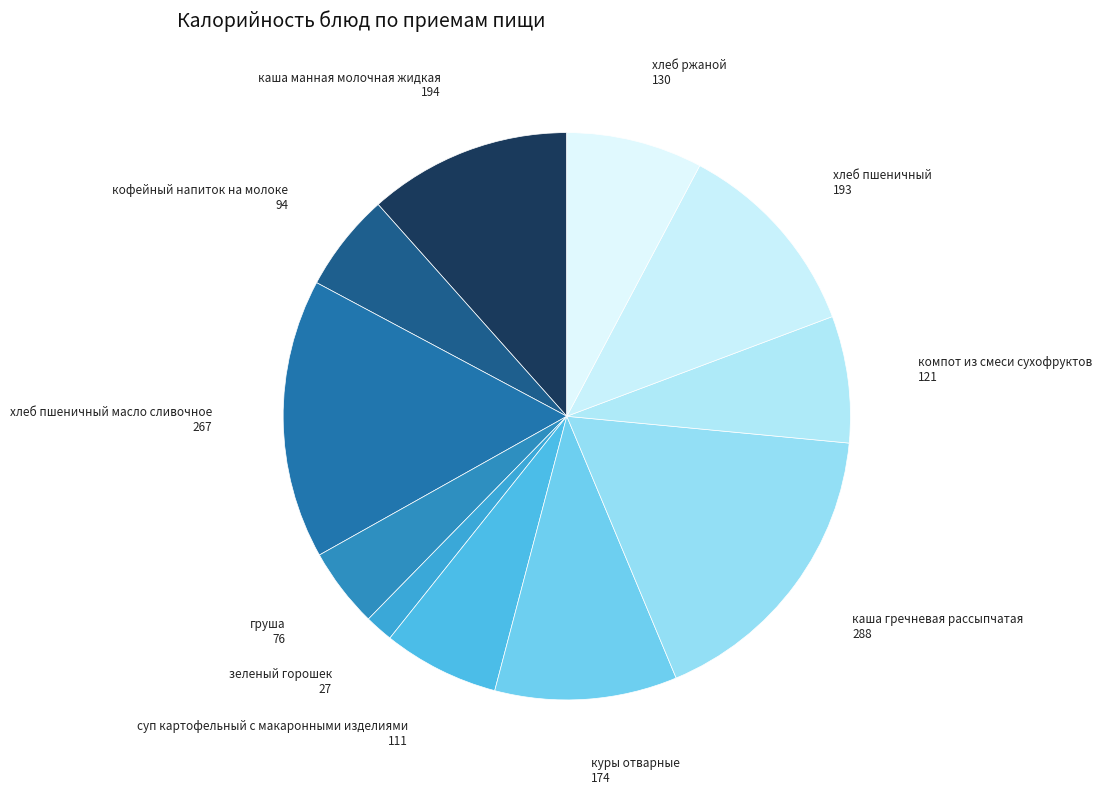

What is the ratio of the value at кофейный напиток на молоке to the value at каша манная молочная жидкая?

0.5